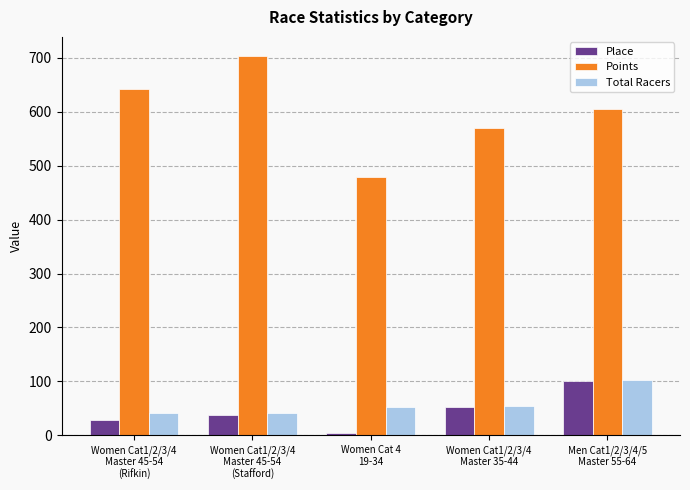

What is the label of the 3rd bar from the left?

Women Cat 4
19-34